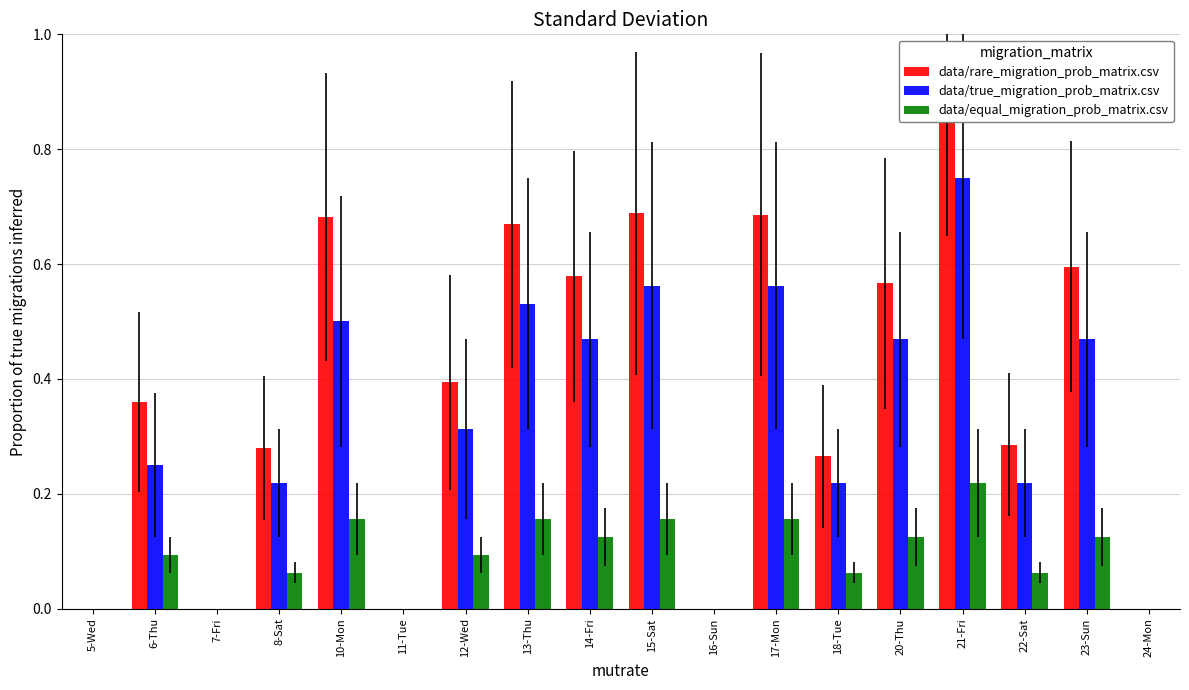

Which series has the largest total across all categories?

data/rare_migration_prob_matrix.csv